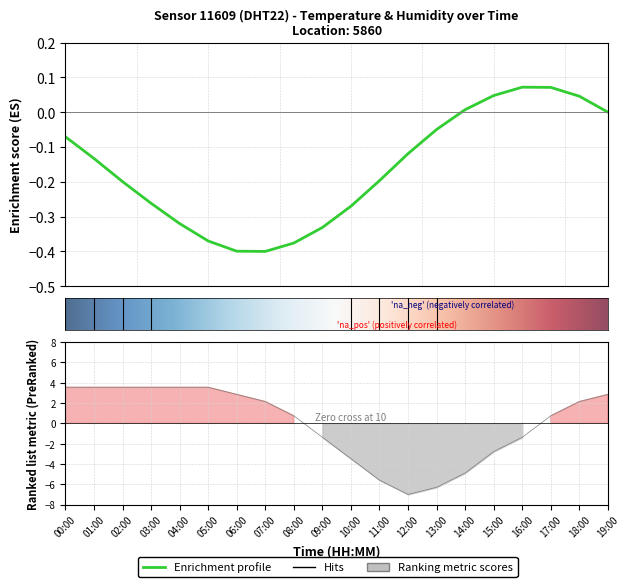

Reading left to right, list all the values displayed in this chart.

00:00=3.6	01:00=3.6	02:00=3.6	03:00=3.6	04:00=3.6	05:00=3.6	06:00=2.8	07:00=2.1	08:00=0.7	09:00=-1.4	10:00=-3.5	11:00=-5.6	12:00=-7.0	13:00=-6.3	14:00=-4.9	15:00=-2.8	16:00=-1.4	17:00=0.7	18:00=2.1	19:00=2.8